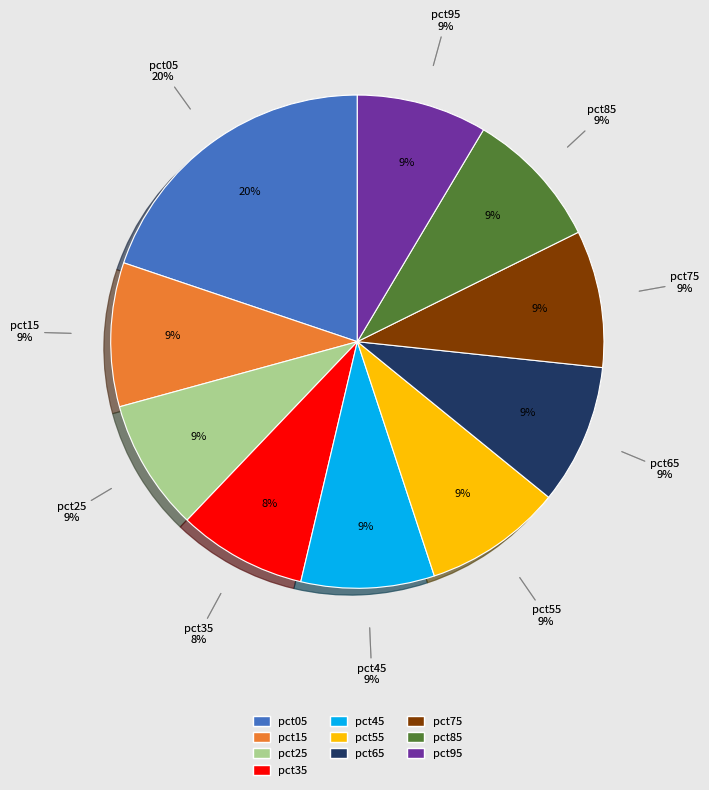

Is there any slice that represents more than half of the pie?

No